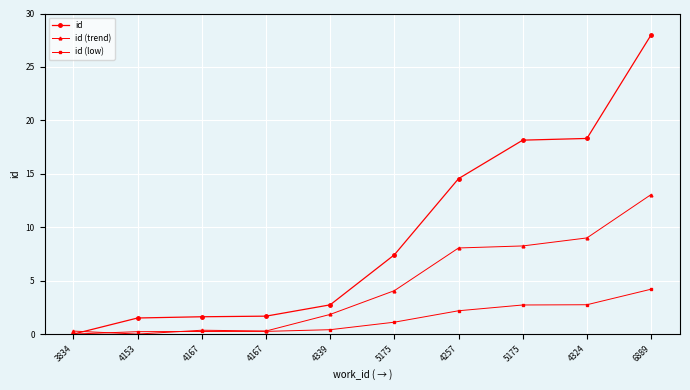

What are all the series names shown in the legend?

id, id (trend), id (low)